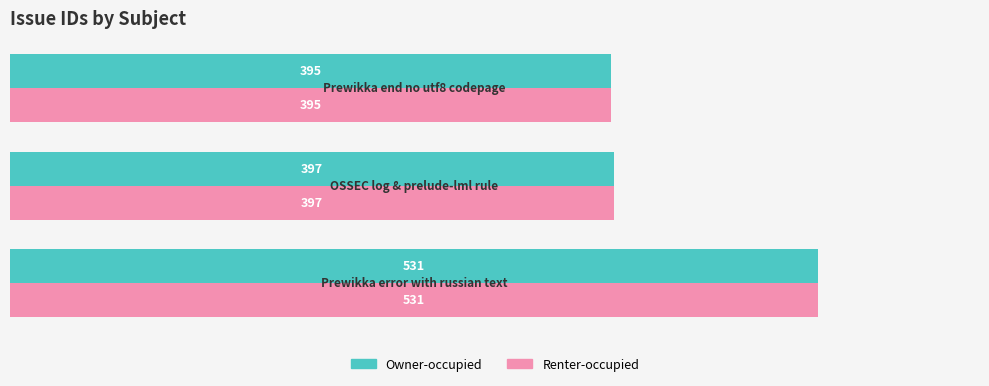

How many data points in Renter-occupied are less than 397?

1